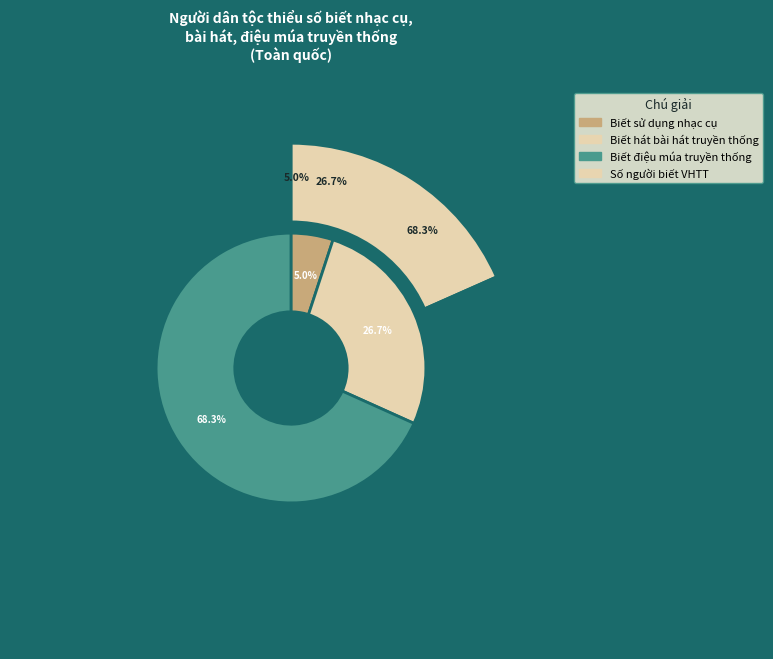

What percentage is the Biết hát bài hát truyền thống slice, to the nearest percent?

27%